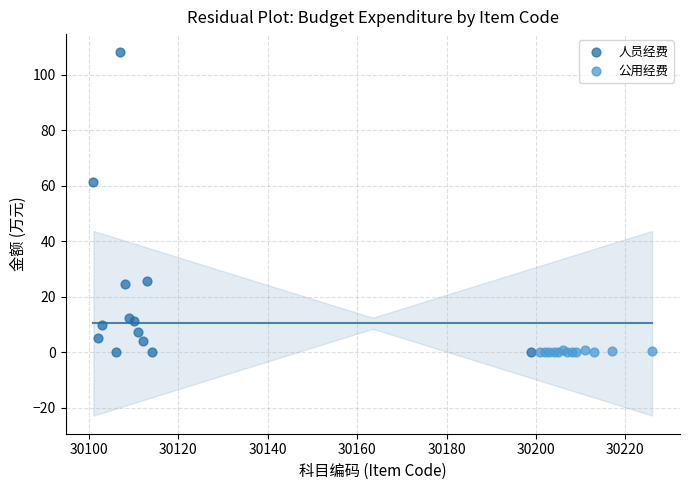

Which series has the widest spread of Y values?

人员经费